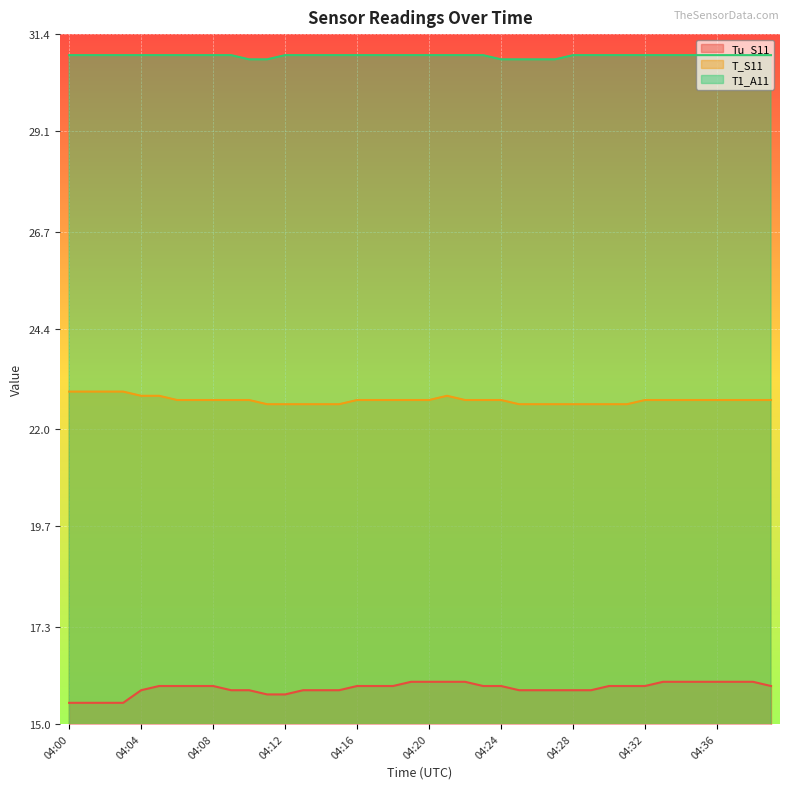

What is the difference between the highest and lowest values at 04:39?

15.0